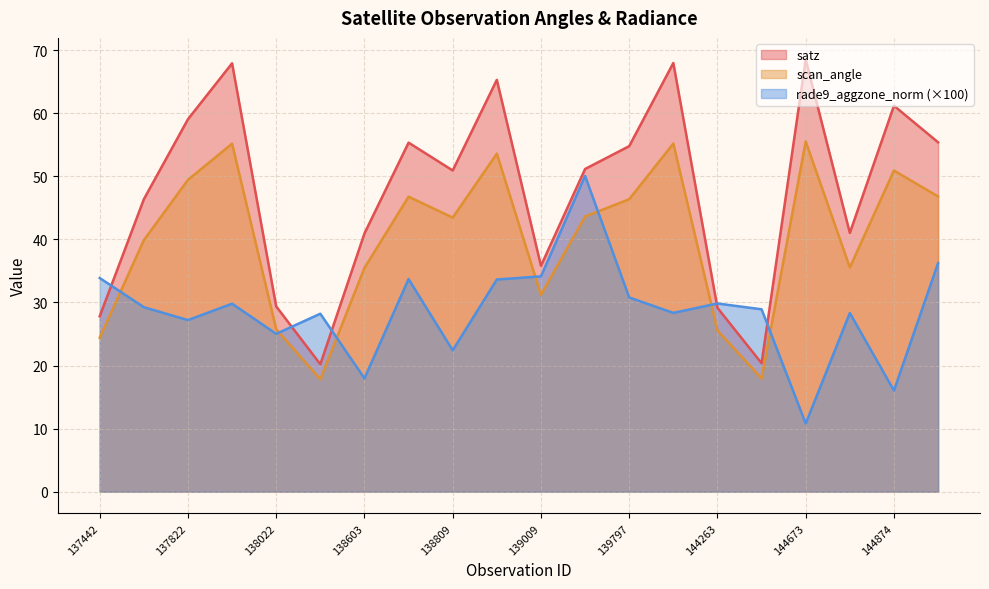

Which series changed the most between 144673 and 144859?

satz